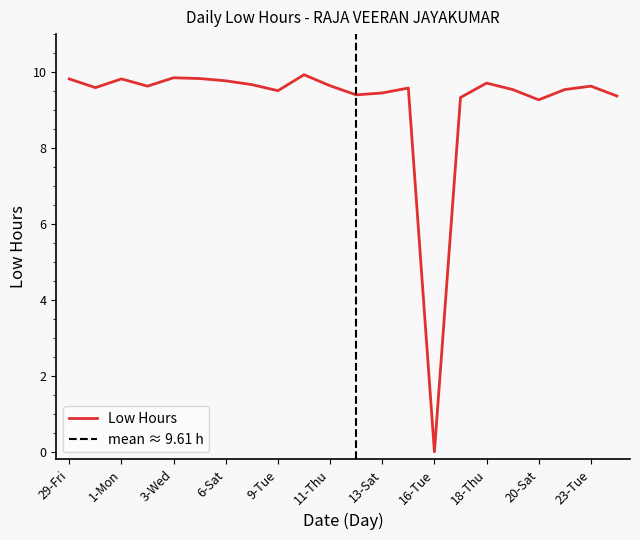

List the labels in order of value, largest first.

10-Wed, 3-Wed, 5-Fri, 29-Fri, 1-Mon, 6-Sat, 18-Thu, 8-Mon, 11-Thu, 2-Tue, 23-Tue, 30-Sat, 15-Mon, 19-Fri, 22-Mon, 9-Tue, 13-Sat, 12-Fri, 24-Wed, 17-Wed, 20-Sat, 16-Tue